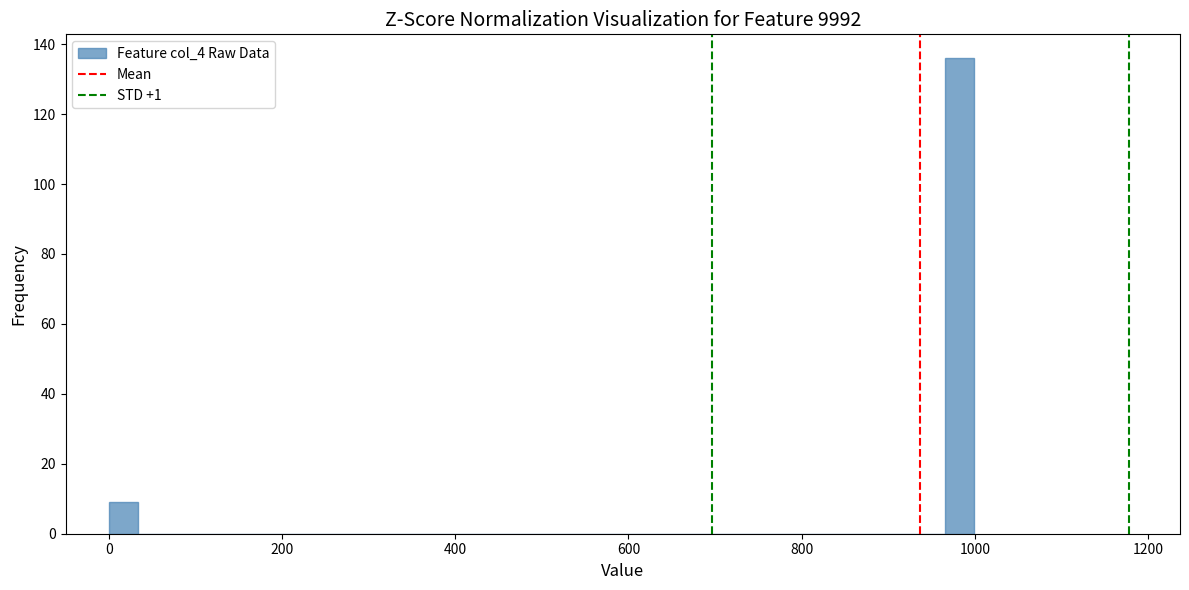

Read against the x-axis, roughly where is the centre of the tallest bar?

980